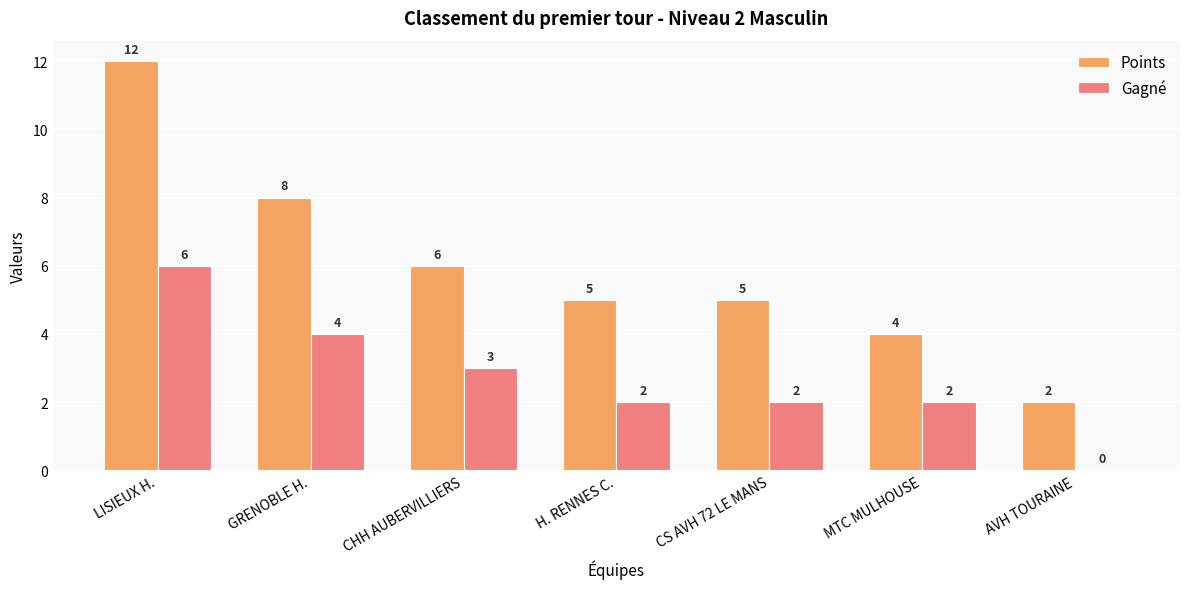

What is the highest value of the Points series?

12